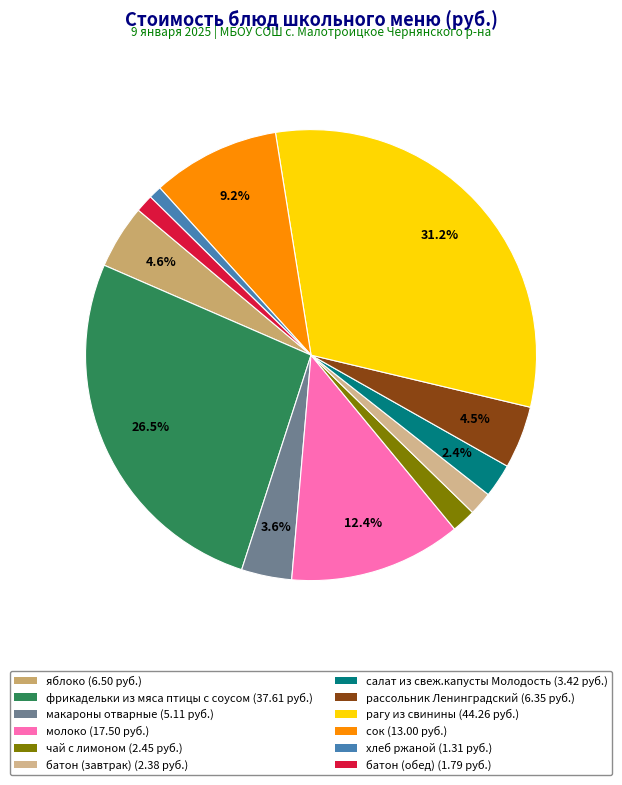

What percentage is the батон (завтрак) slice, to the nearest percent?

2%